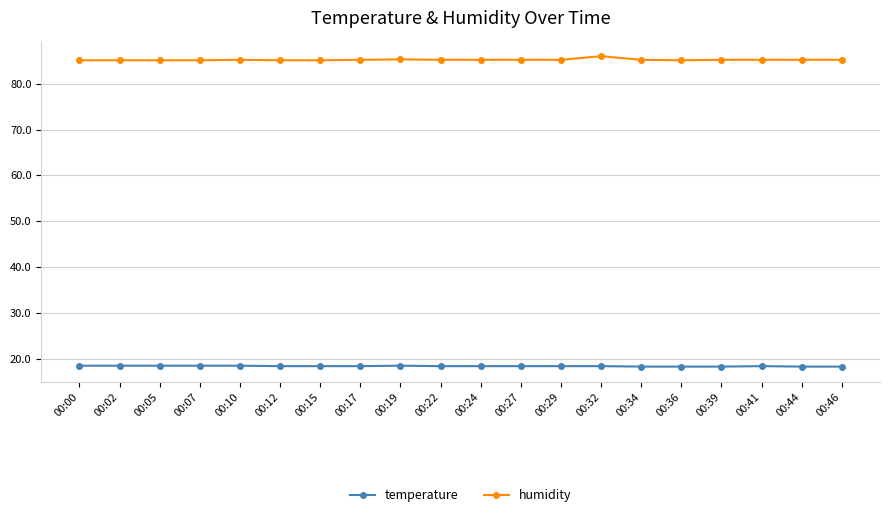

Rank the series by their average value, from highest to lowest.

humidity, temperature